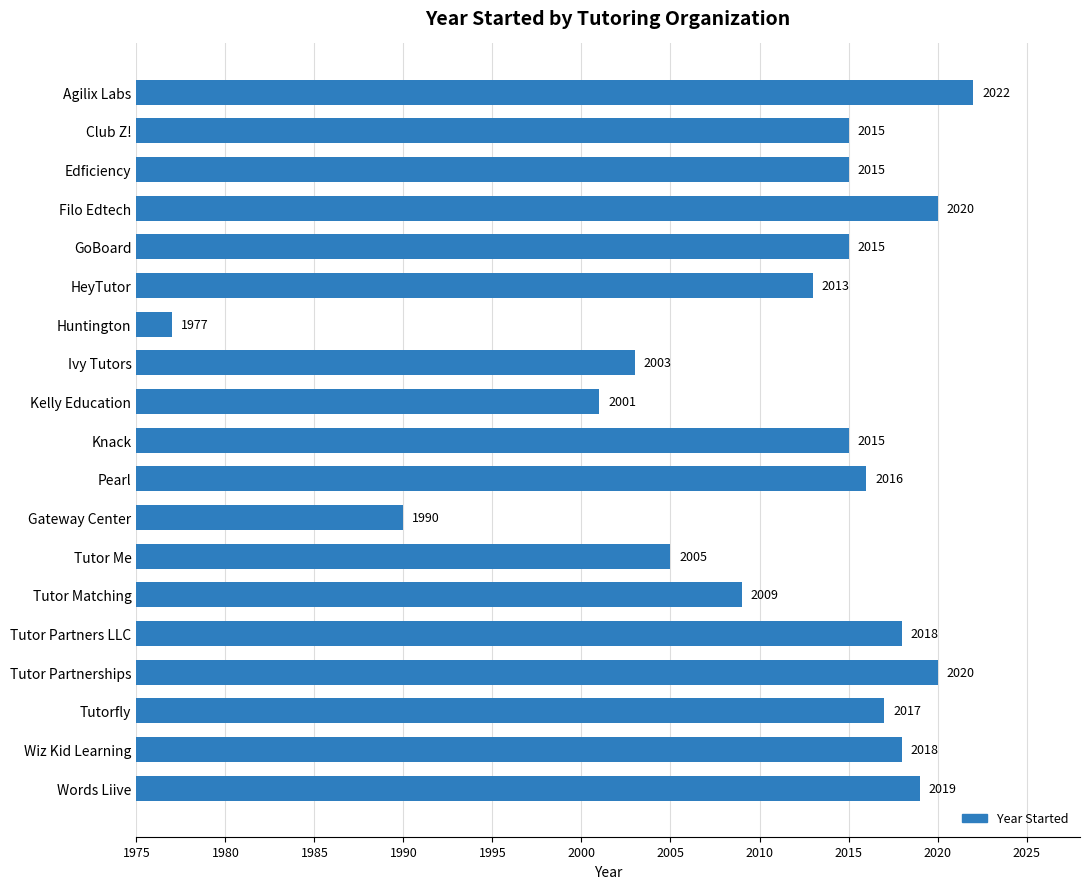

Does the chart contain any negative values?

No